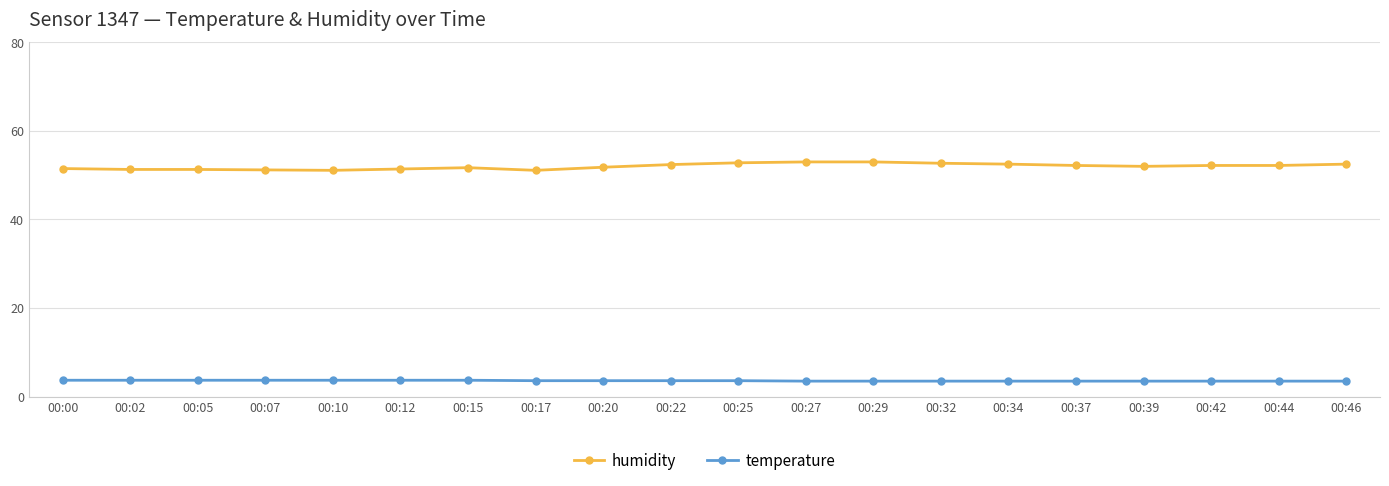

The humidity series shows 30.8 at 00:37. True or false?

False